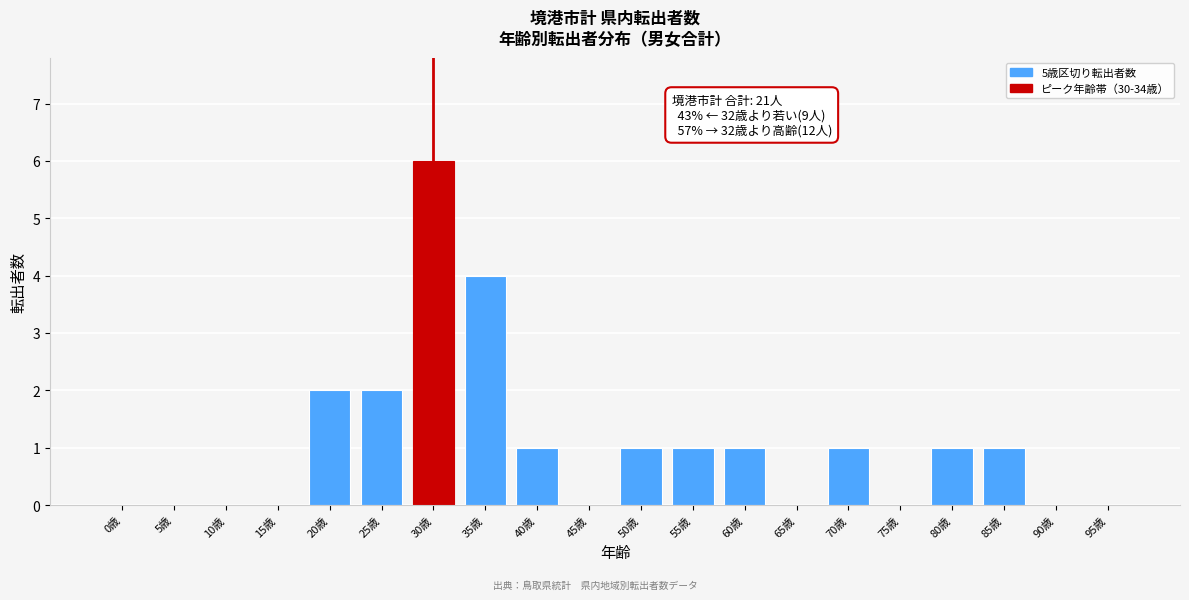

Reading left to right, transcribe all the data shown in this chart.

0歳=0	5歳=0	10歳=0	15歳=0	20歳=2	25歳=2	30歳=6	35歳=4	40歳=1	45歳=0	50歳=1	55歳=1	60歳=1	65歳=0	70歳=1	75歳=0	80歳=1	85歳=1	90歳=0	95歳=0